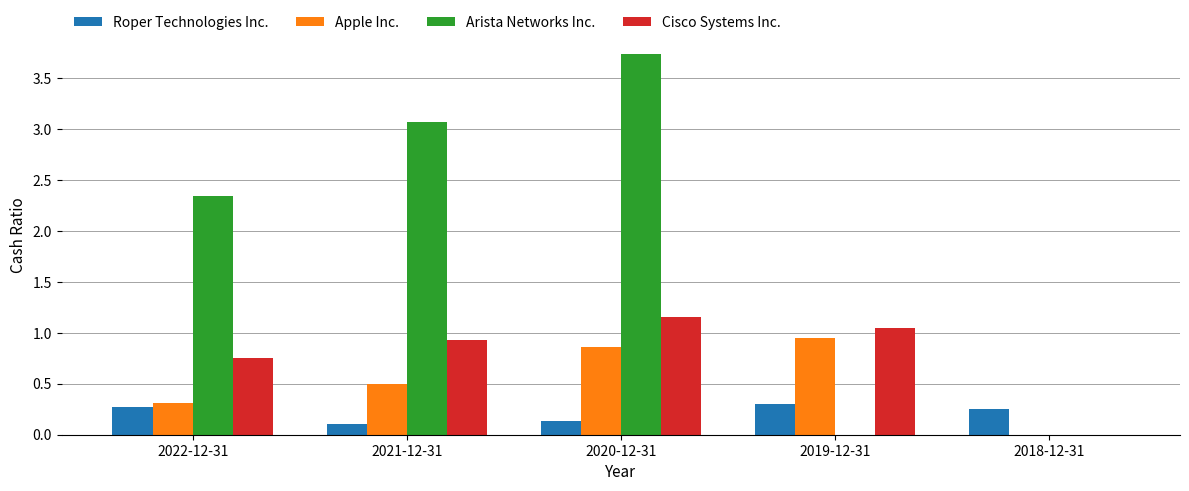

What is the total value across all series at 2021-12-31?

4.6